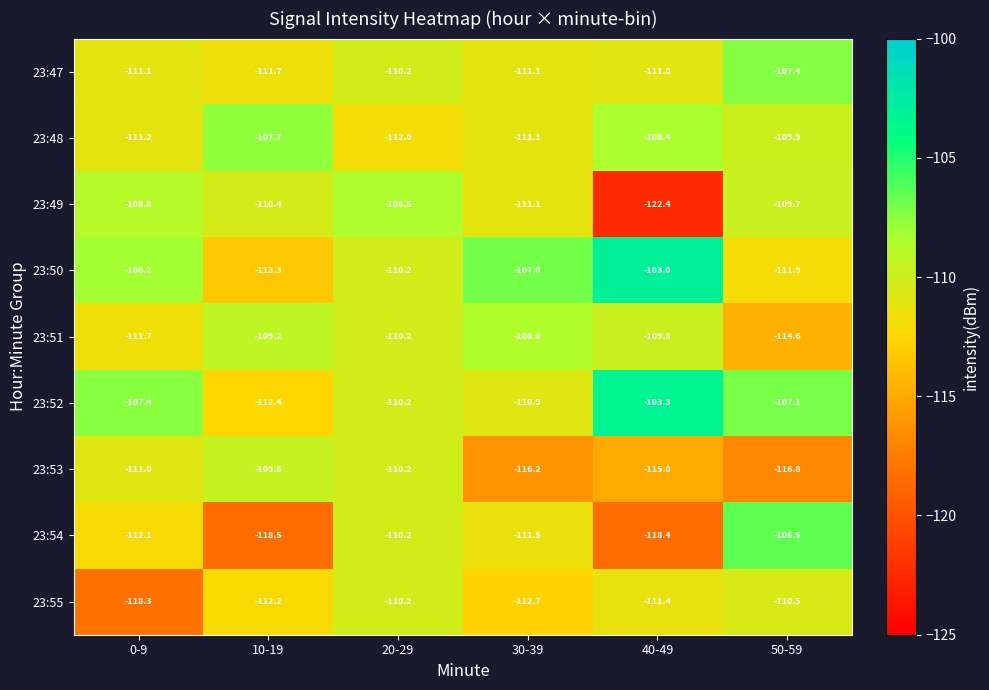

Rank the categories by 23:49 value from lowest to highest.

40-49, 30-39, 10-19, 50-59, 0-9, 20-29